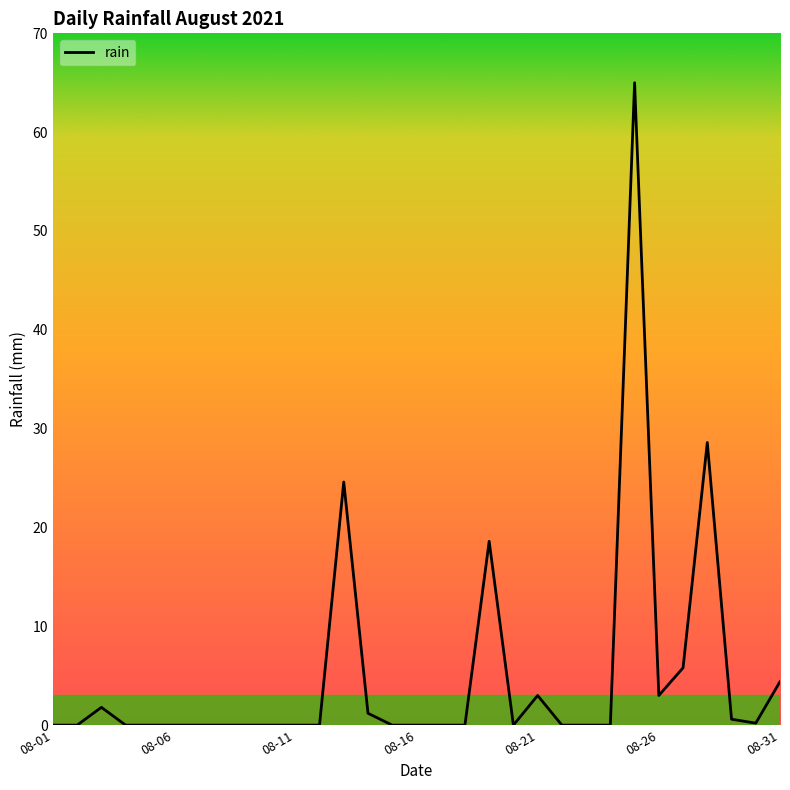

How many lines are shown in the chart?

1